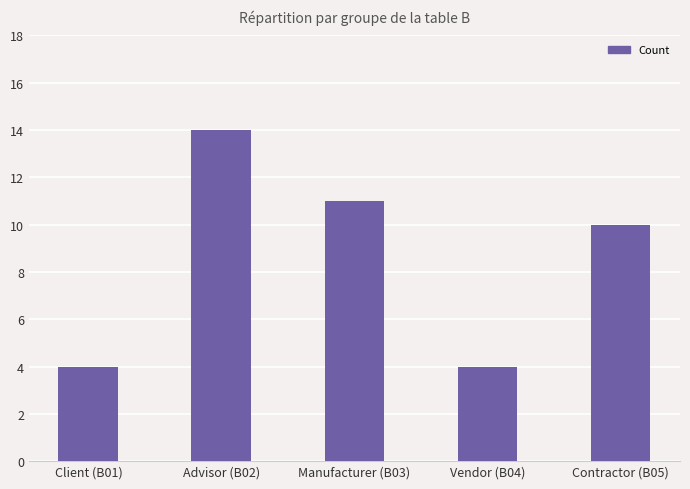

What is the label of the 4th bar from the right?

Advisor (B02)